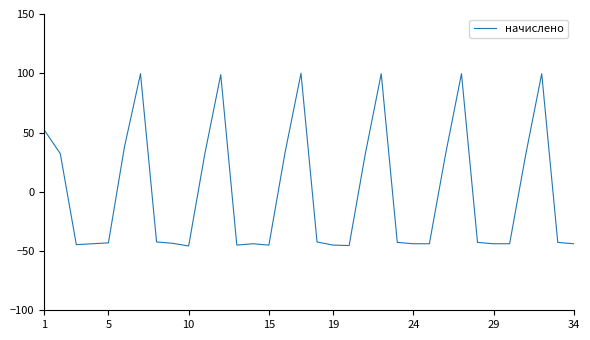

What is the difference between the maximum and minimum values?

145.7